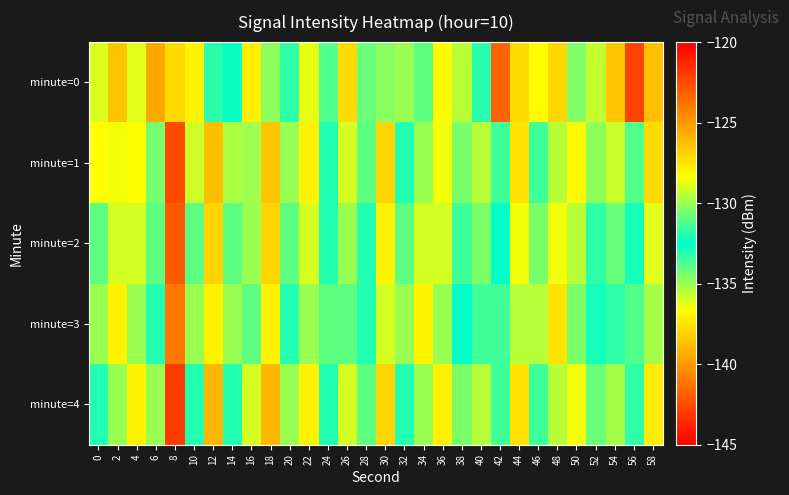

How many distinct data groups are displayed?

5